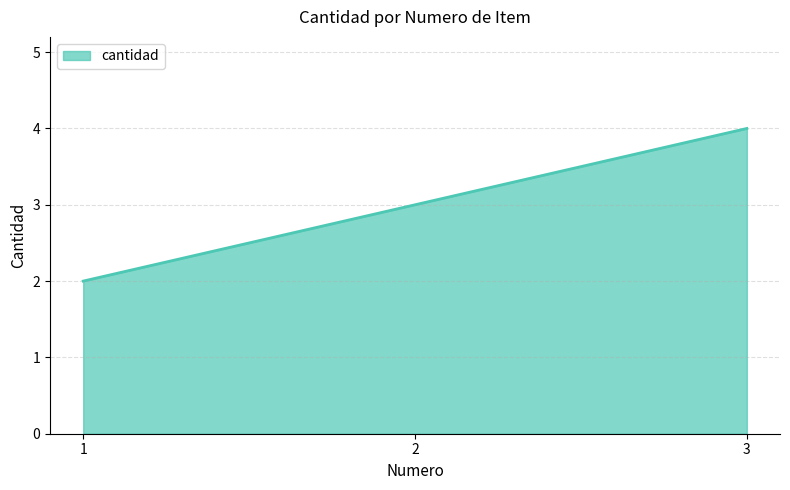

The value at 3 is 2. True or false?

False